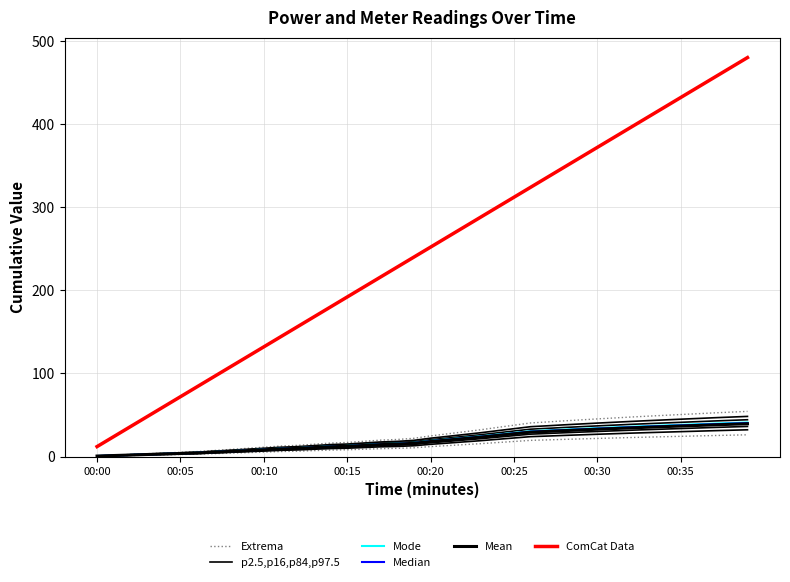

True or false: Median and Mode cross at least once.

False